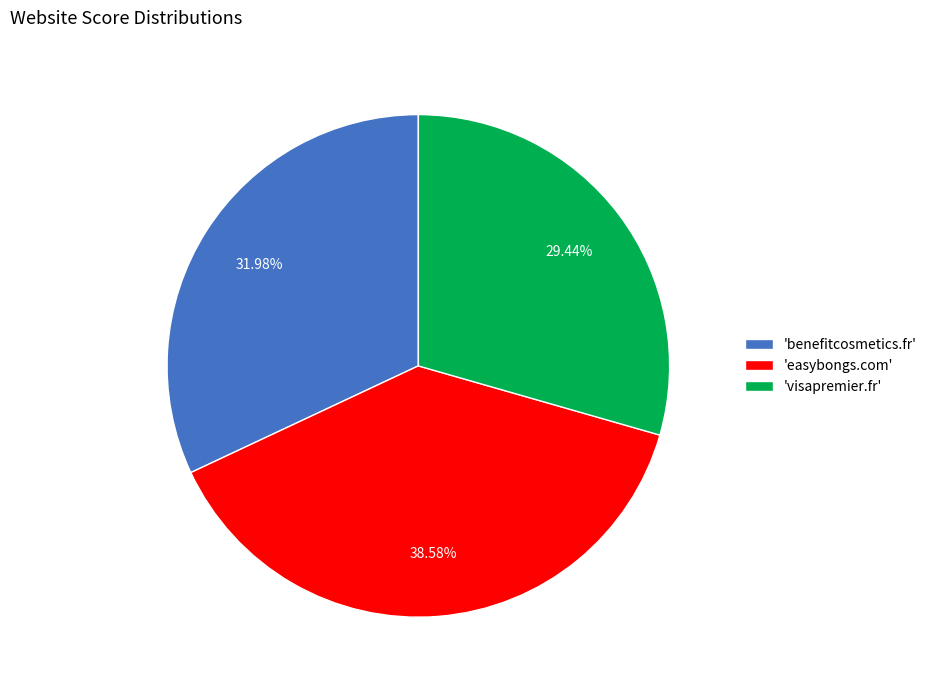

Does 'benefitcosmetics.fr' account for over 50% of the chart?

No